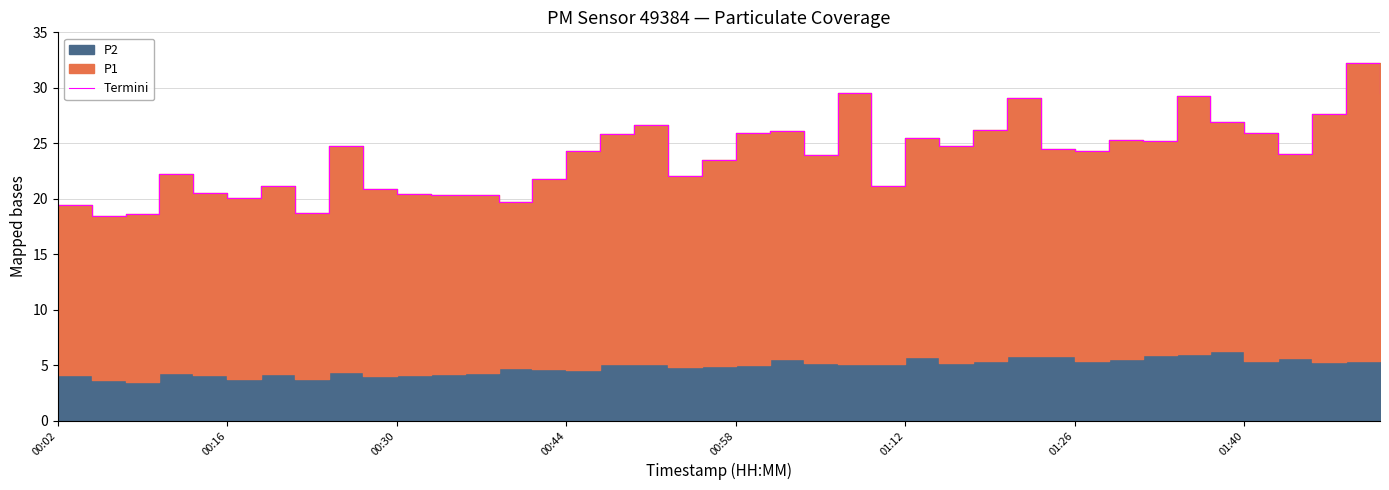

What is the sum of all values?

956.7